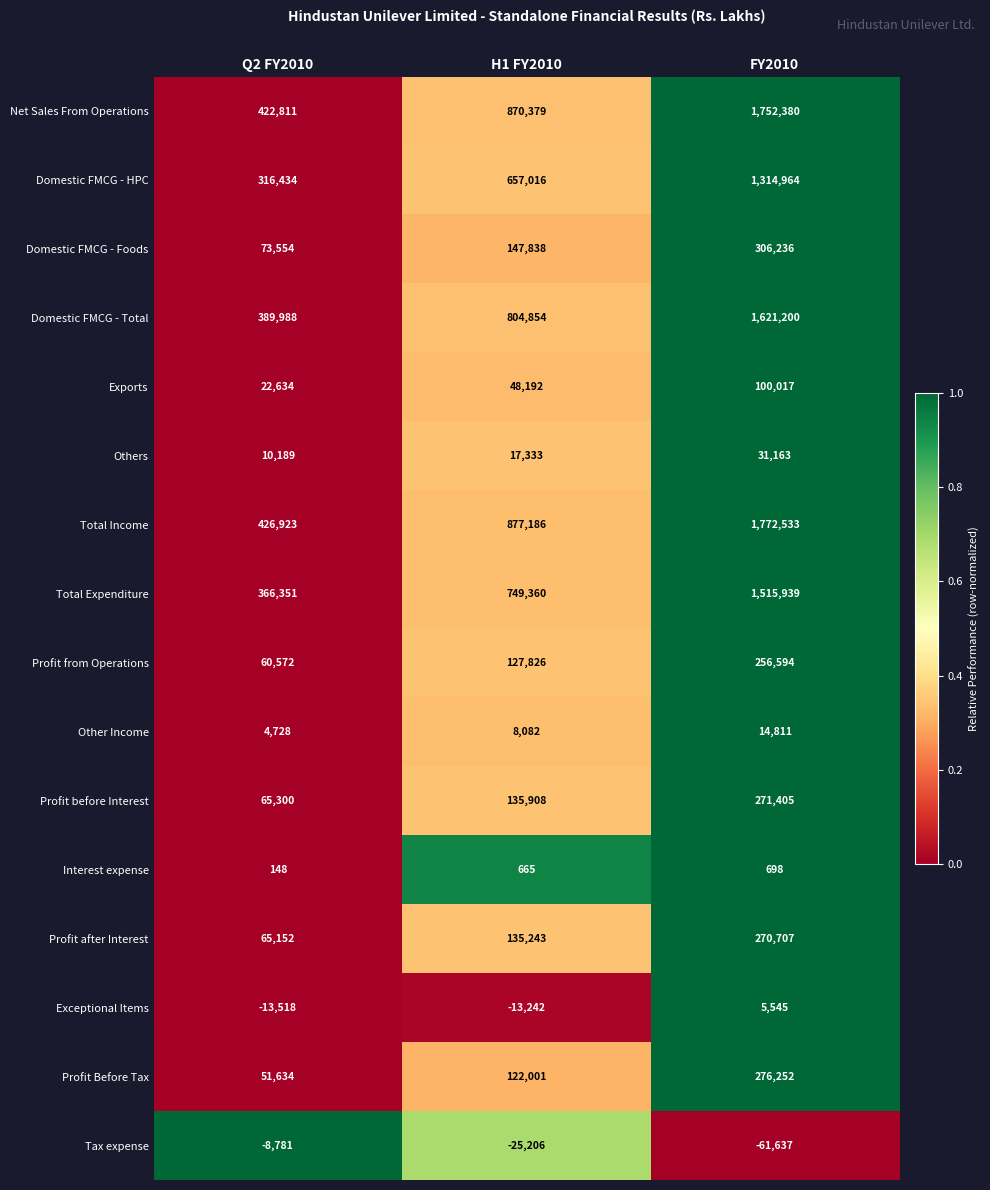

What is the sum of all Others values?

58685